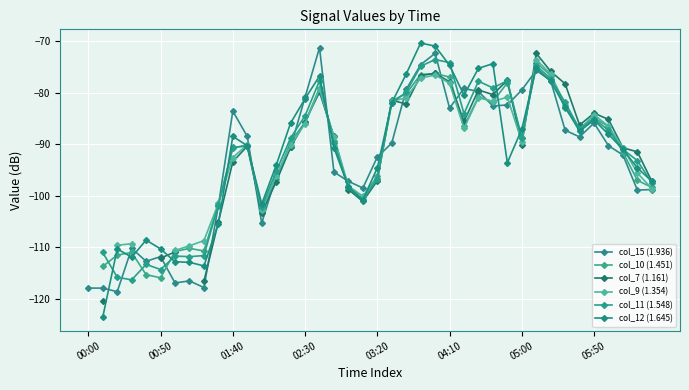

What is the maximum value for col_15 (1.936)?

-71.3